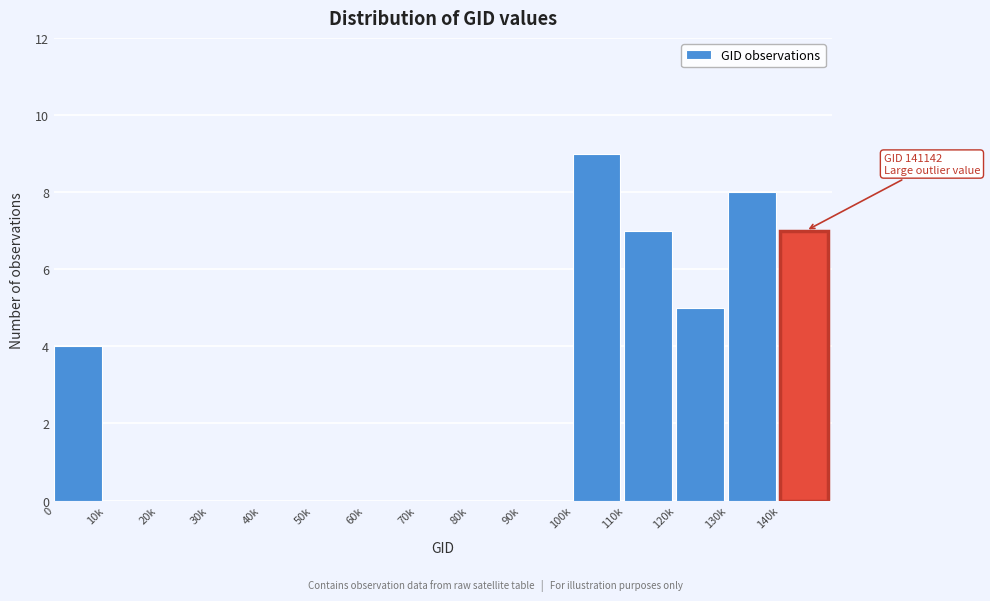

Reading left to right, extract all data points from this chart.

0=4	10k=0	20k=0	30k=0	40k=0	50k=0	60k=0	70k=0	80k=0	90k=0	100k=9	110k=7	120k=5	130k=8	140k=7